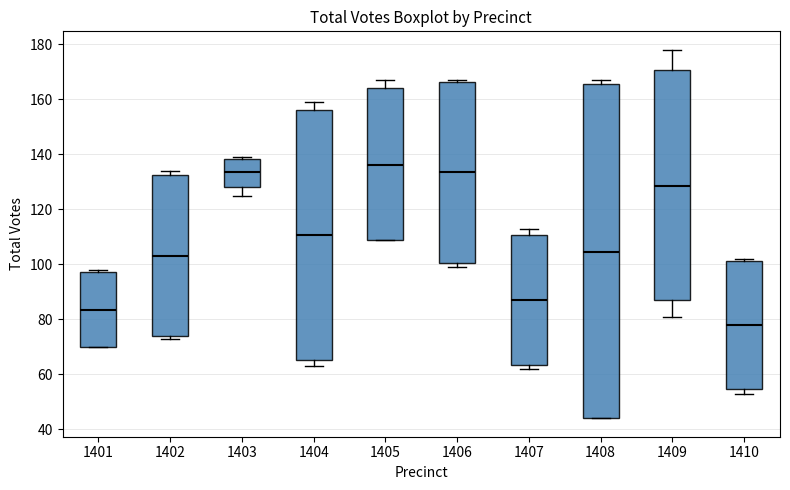

Where is the lower edge of the box at x = 1410 on the y-axis? The values are not printed on the chart, so give them approximately, as read against the axis.

54